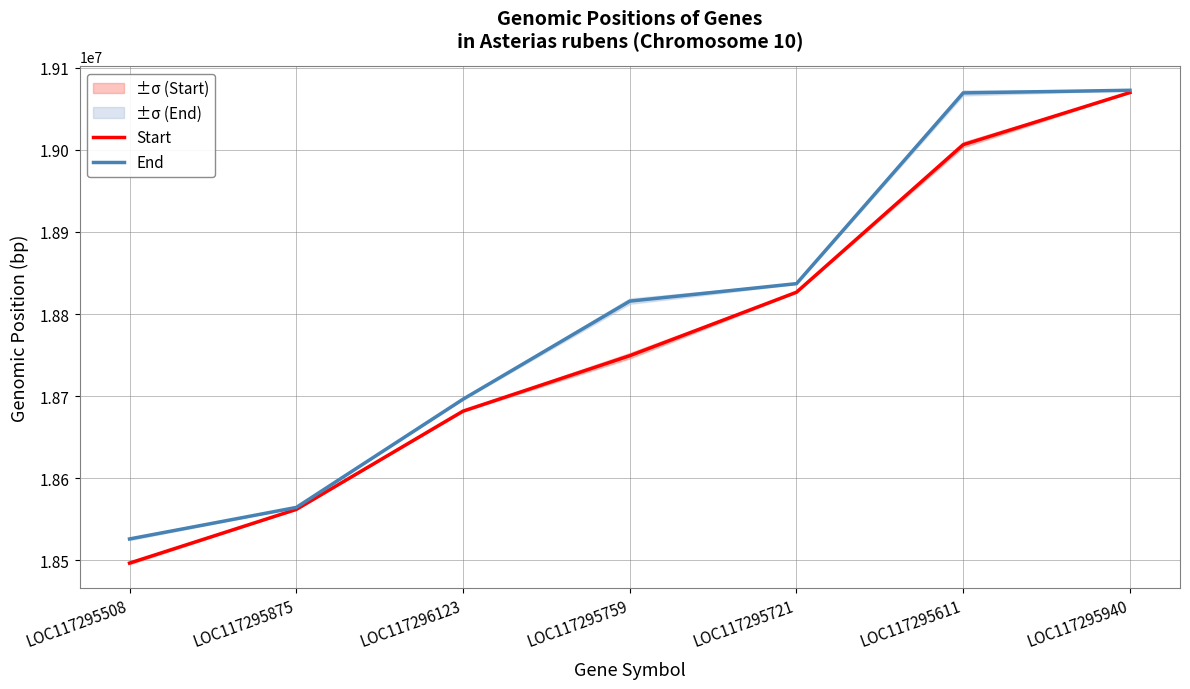

At how many categories does at least one series exceed 18967926?

2